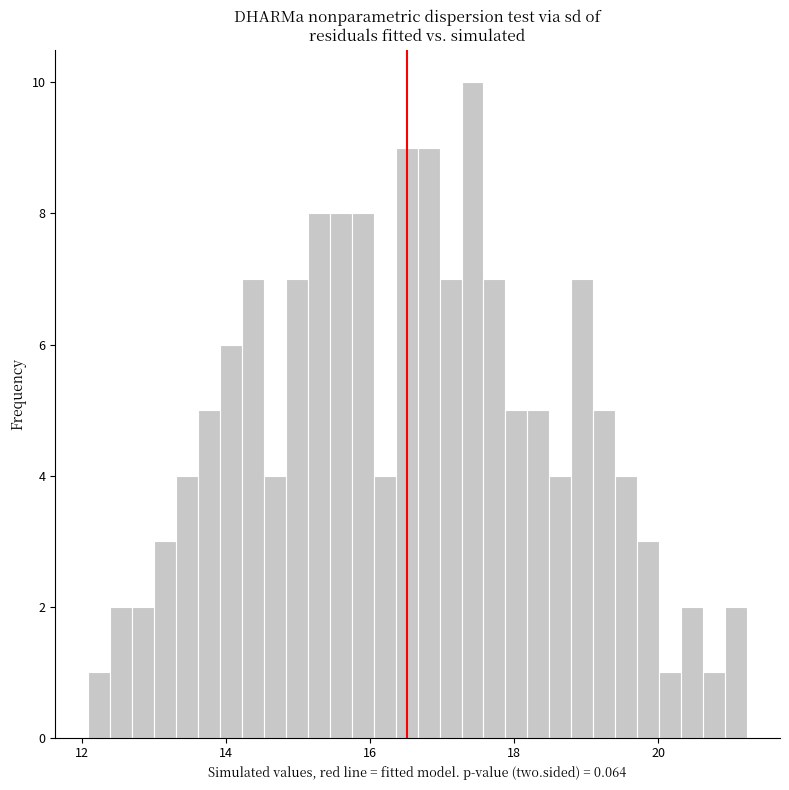

Read against the x-axis, roughly where is the centre of the tallest bar?

17.4